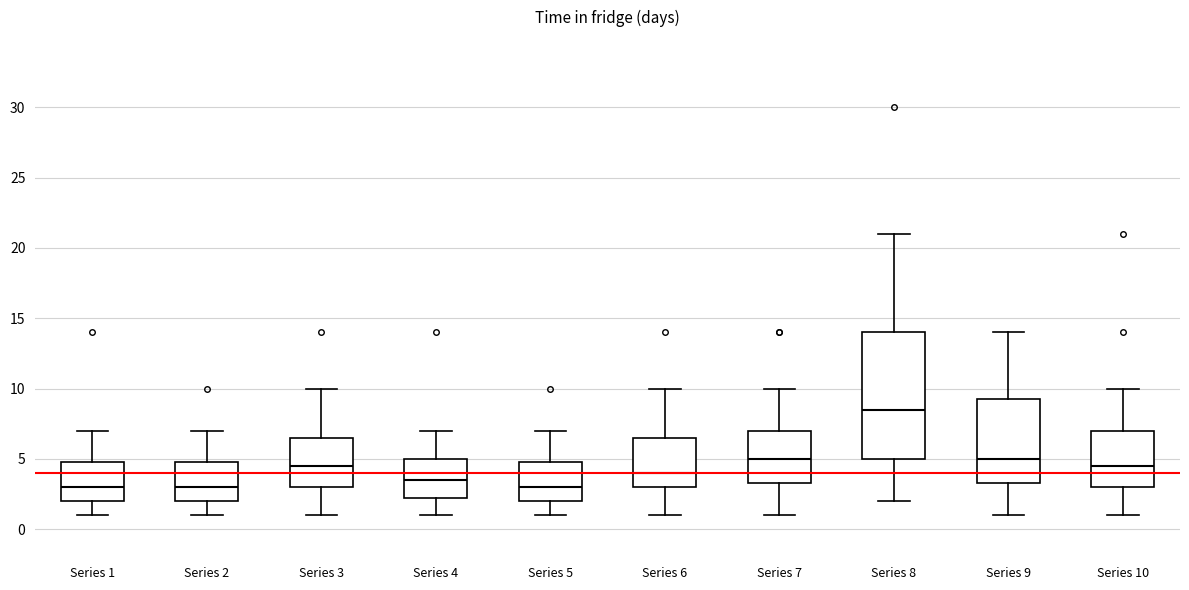

Reading left to right, transcribe this box plot: for each box, give where its median line is, the range the box spans, and where its two whiskers end, as read against the y-axis. The values are not printed on the chart, so give them approximately, as read against the axis.

Series 1: median 3.0, box 2.0 to 5.0, whiskers 1.0 to 7.0
Series 2: median 3.0, box 2.0 to 5.0, whiskers 1.0 to 7.0
Series 3: median 4.5, box 3.0 to 6.5, whiskers 1.0 to 10.0
Series 4: median 3.5, box 2.5 to 5.0, whiskers 1.0 to 7.0
Series 5: median 3.0, box 2.0 to 5.0, whiskers 1.0 to 7.0
Series 6: median 4.0, box 3.0 to 6.5, whiskers 1.0 to 10.0
Series 7: median 5.0, box 3.5 to 7.0, whiskers 1.0 to 10.0
Series 8: median 8.5, box 5.0 to 14.0, whiskers 2.0 to 21.0
Series 9: median 5.0, box 3.5 to 9.5, whiskers 1.0 to 14.0
Series 10: median 4.5, box 3.0 to 7.0, whiskers 1.0 to 10.0